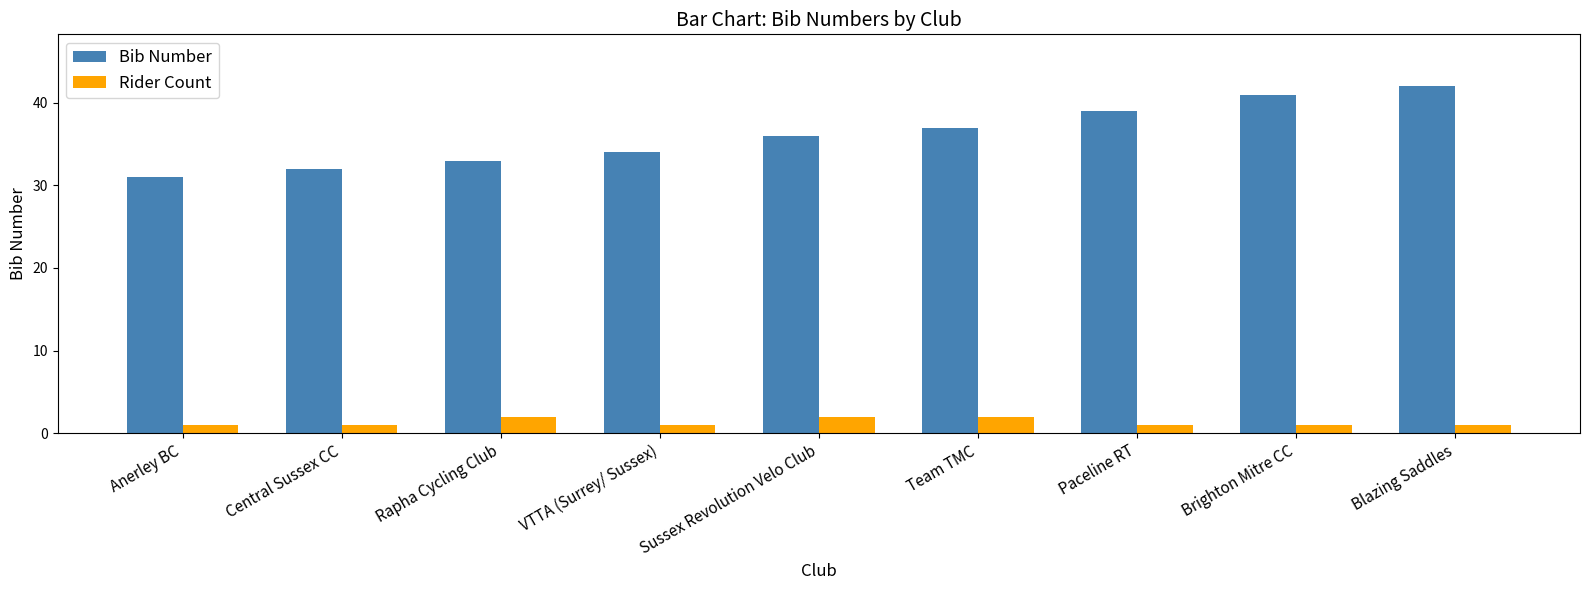

At which category is the sum across all series the highest?

Blazing Saddles